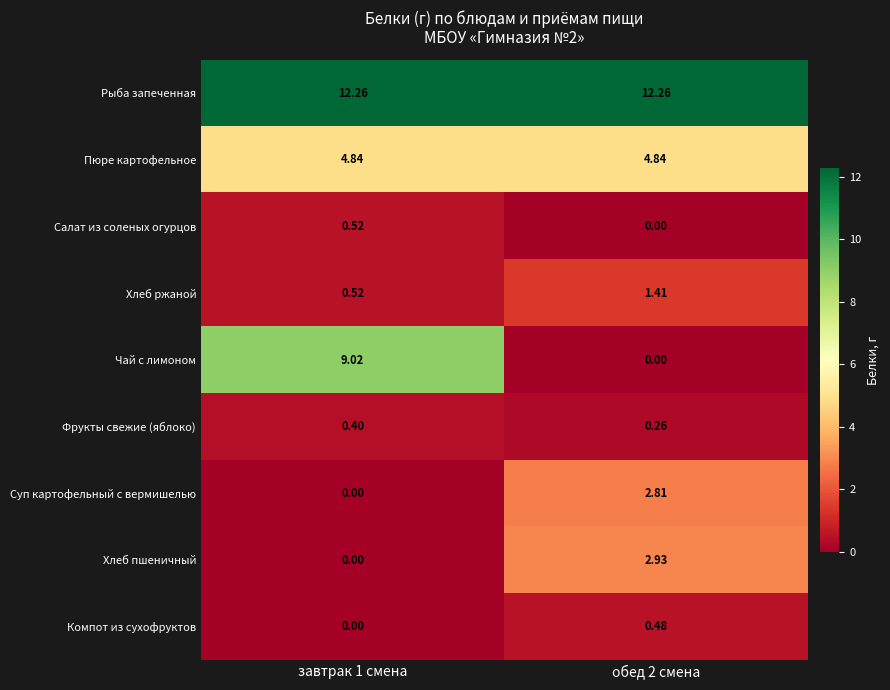

Rank the series by their maximum value, from lowest to highest.

Фрукты свежие (яблоко), Компот из сухофруктов, Салат из соленых огурцов, Хлеб ржаной, Суп картофельный с вермишелью, Хлеб пшеничный, Пюре картофельное, Чай с лимоном, Рыба запеченная